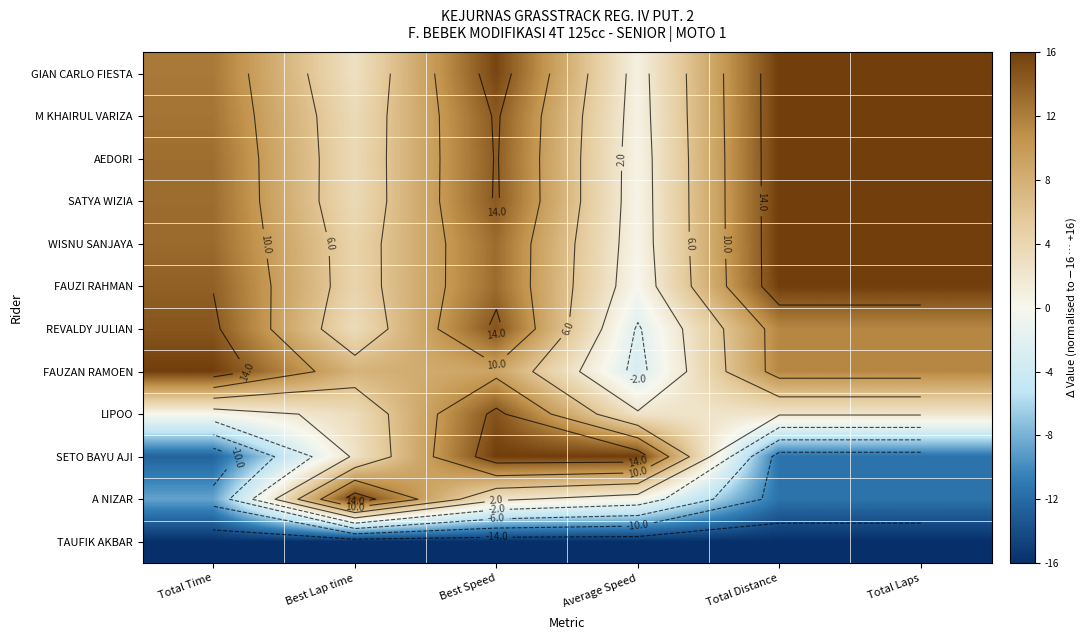

At how many categories does at least one series exceed 4?

6